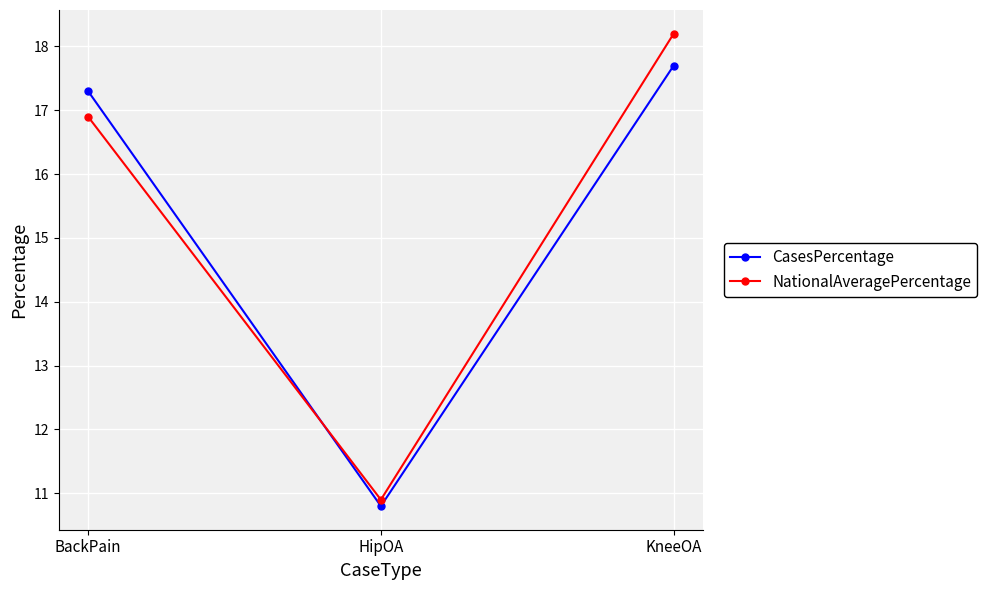

What is the total value across all series at BackPain?

34.2